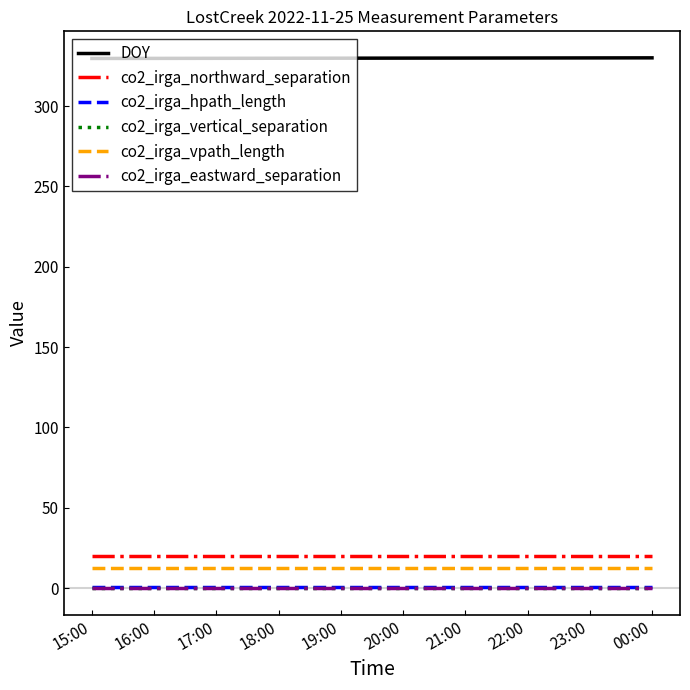

How many lines are shown in the chart?

6